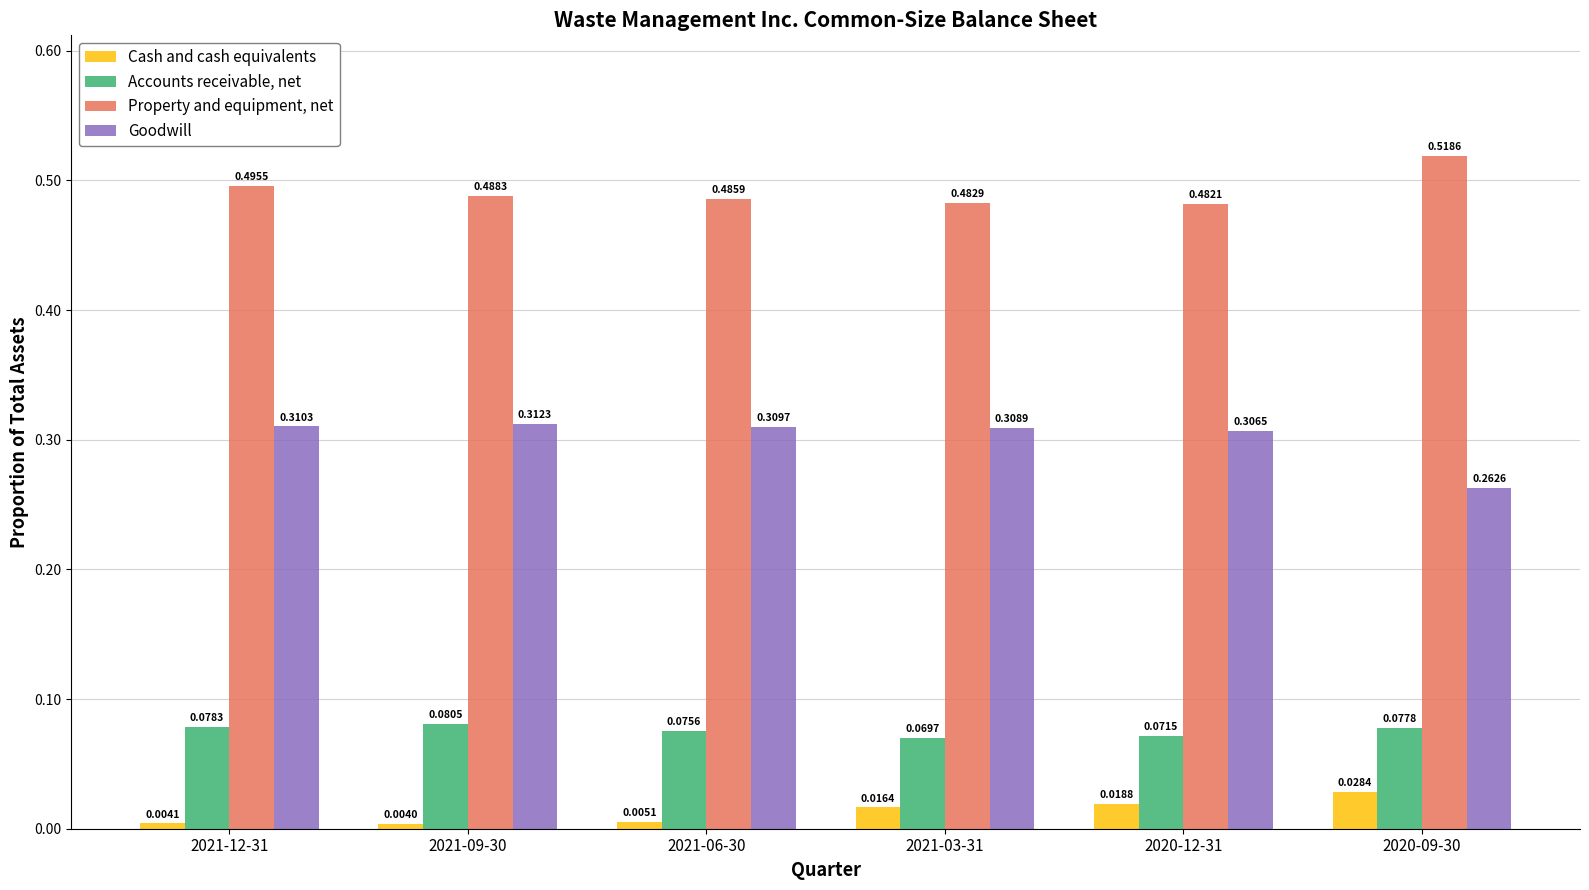

Which category has the highest value across all series?

2020-09-30